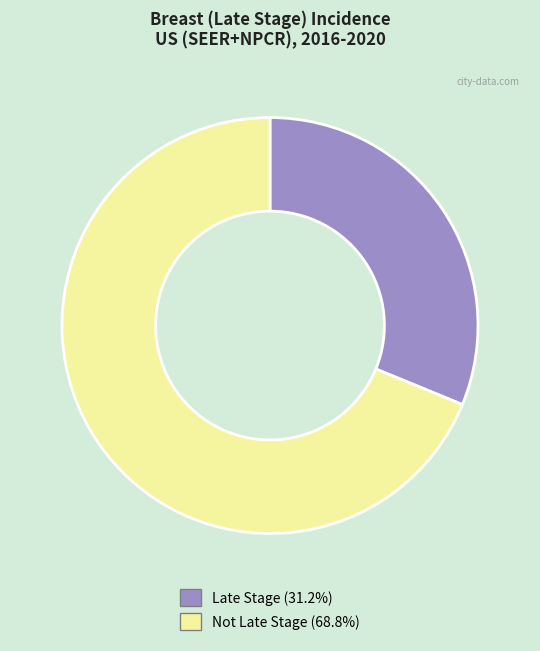

Is there a majority slice in this chart?

Yes